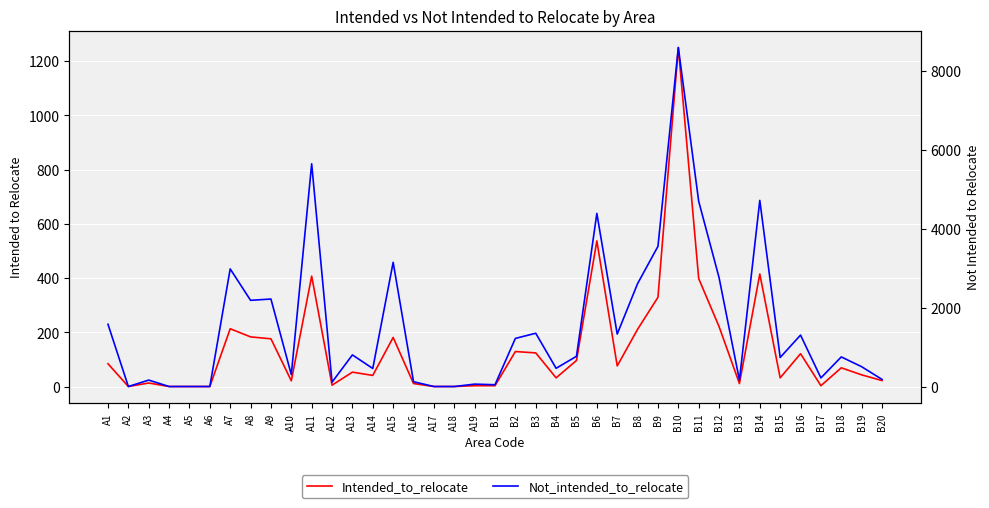

What is the label of the 4th point from the right?

B17